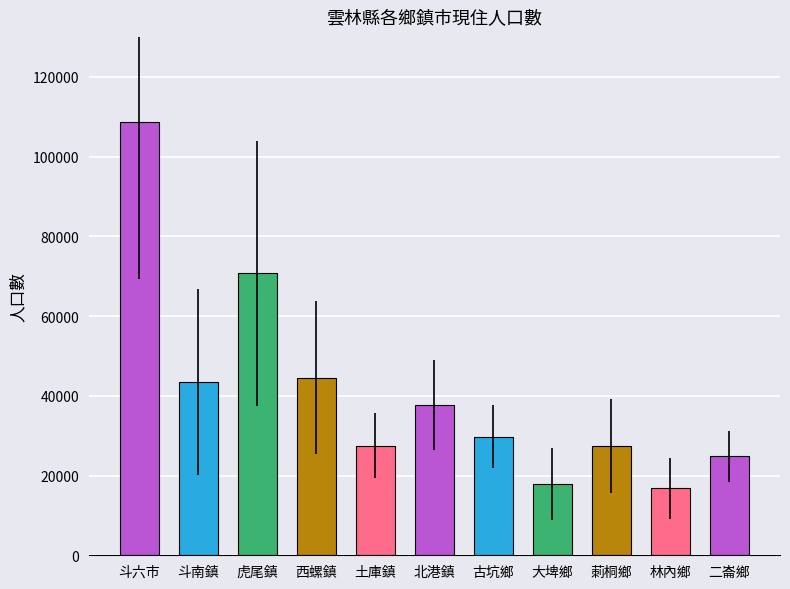

What is the difference between the maximum and minimum values?

91983